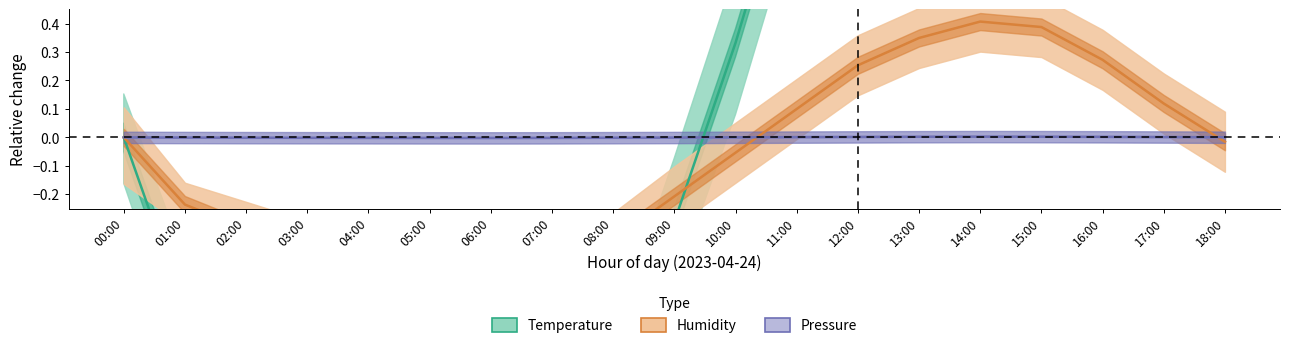

True or false: Humidity and Pressure cross at least once.

True